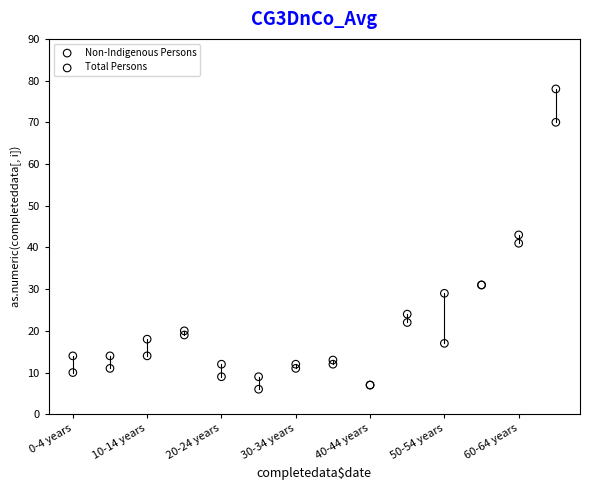

In the Non-Indigenous Persons series, what Y value is closest to 38?

43